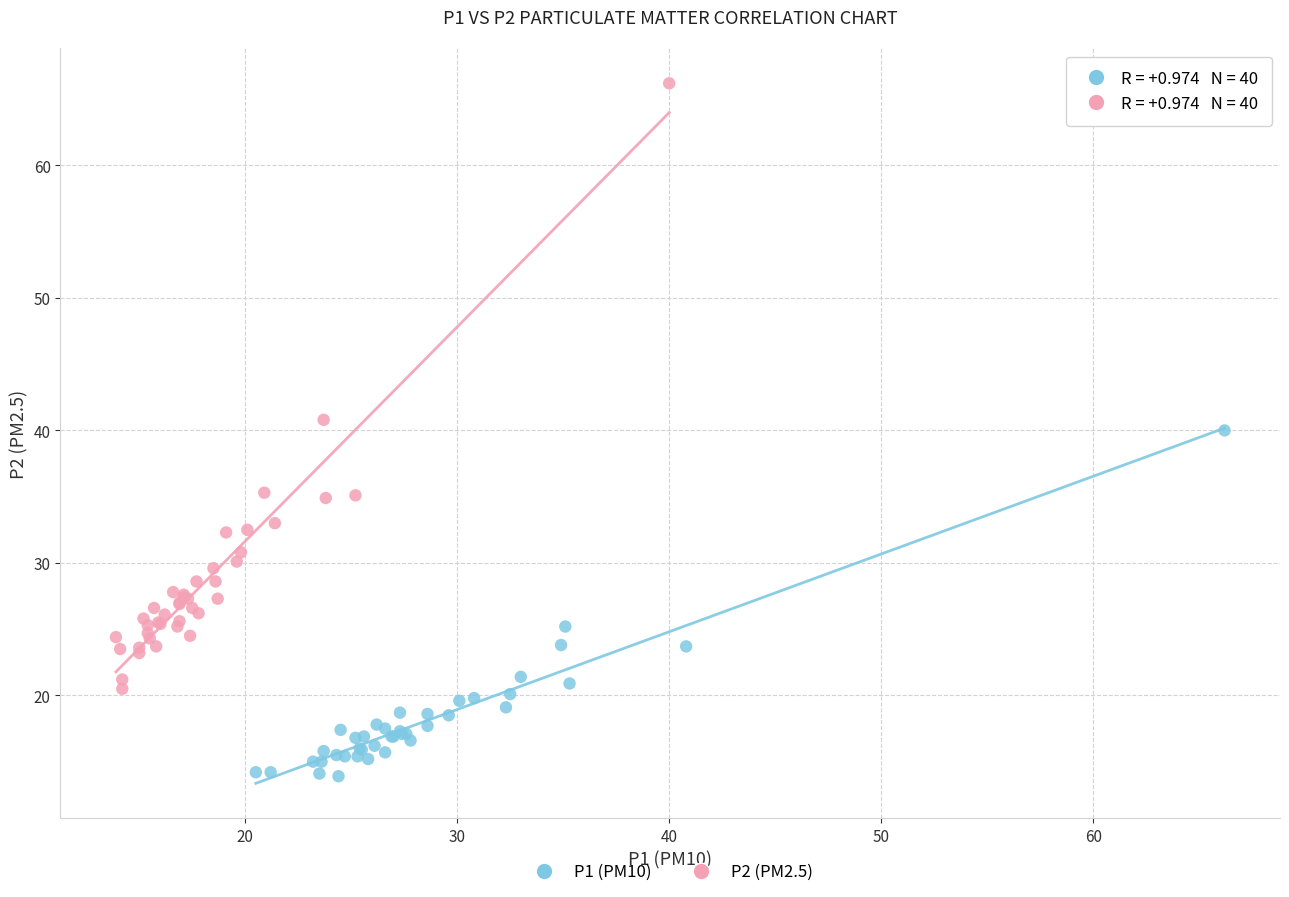

Which series has the widest spread of Y values?

P2 (PM2.5)